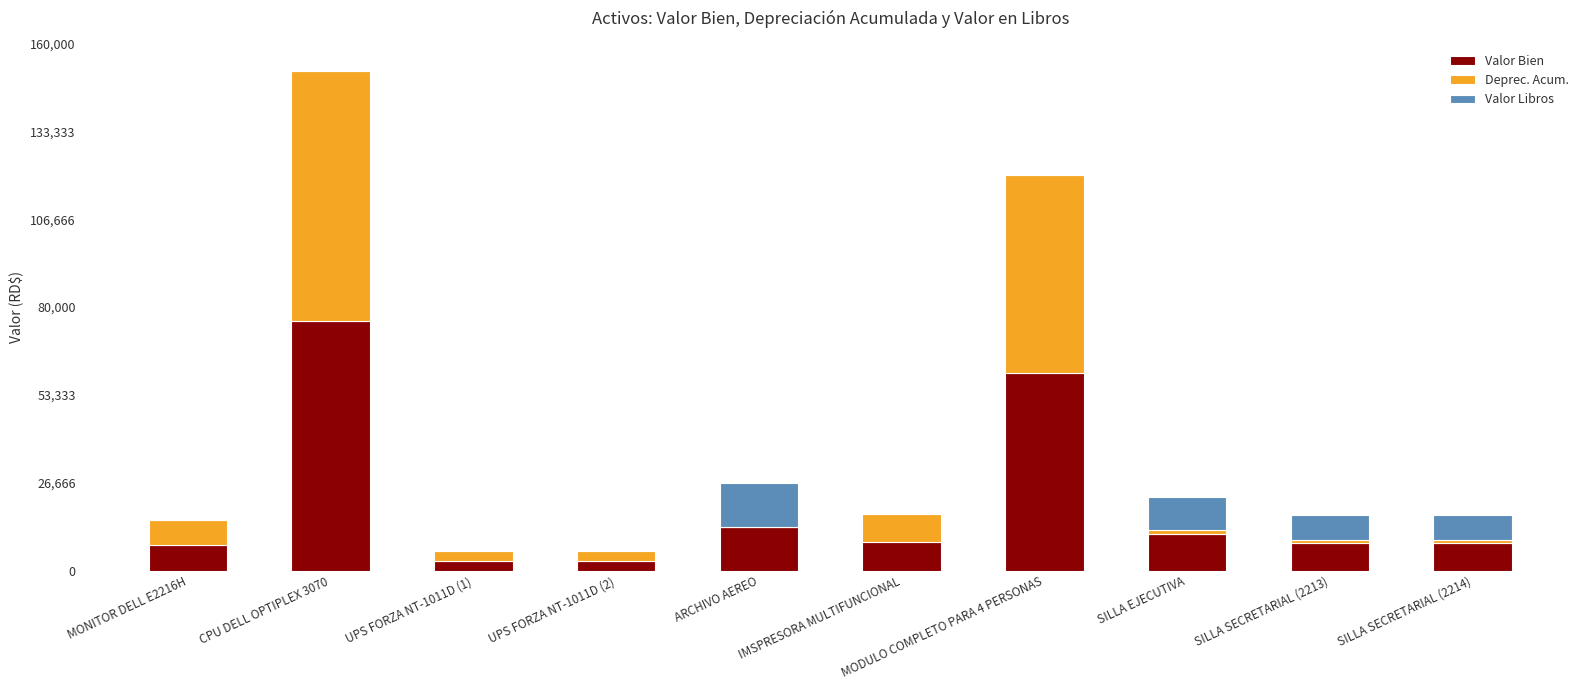

At which category is the sum across all series the highest?

CPU DELL OPTIPLEX 3070